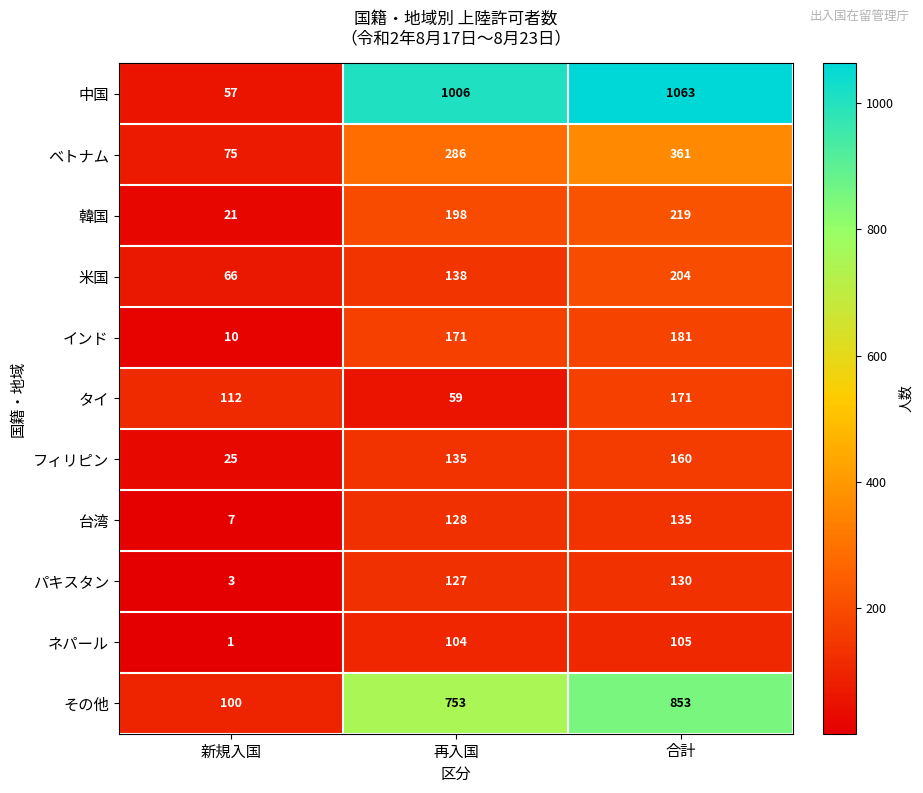

What is the sum of the タイ values at 再入国 and 合計?

230